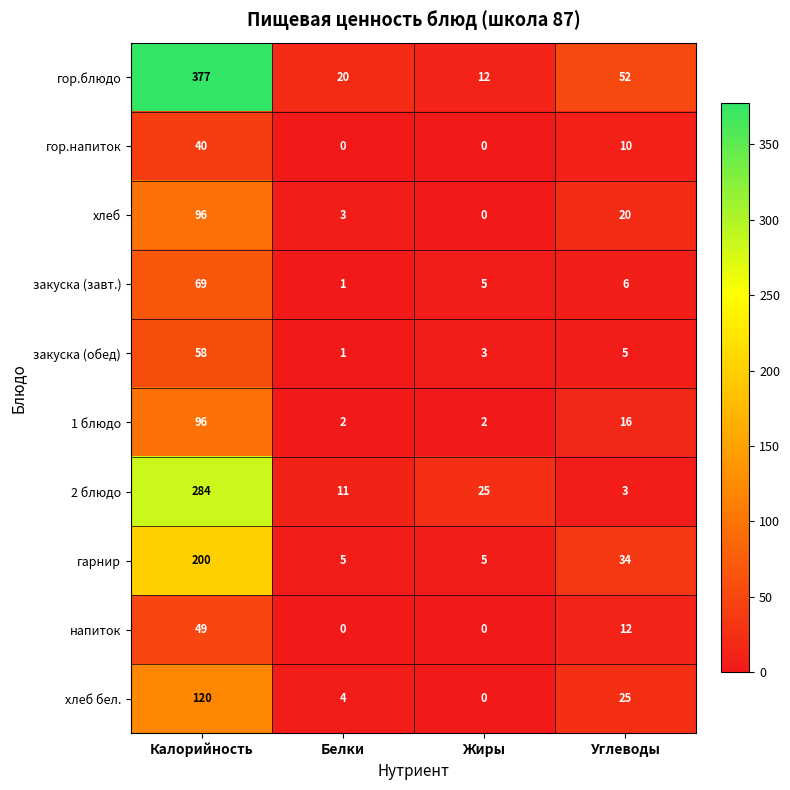

Which category has the highest value across all series?

Калорийность